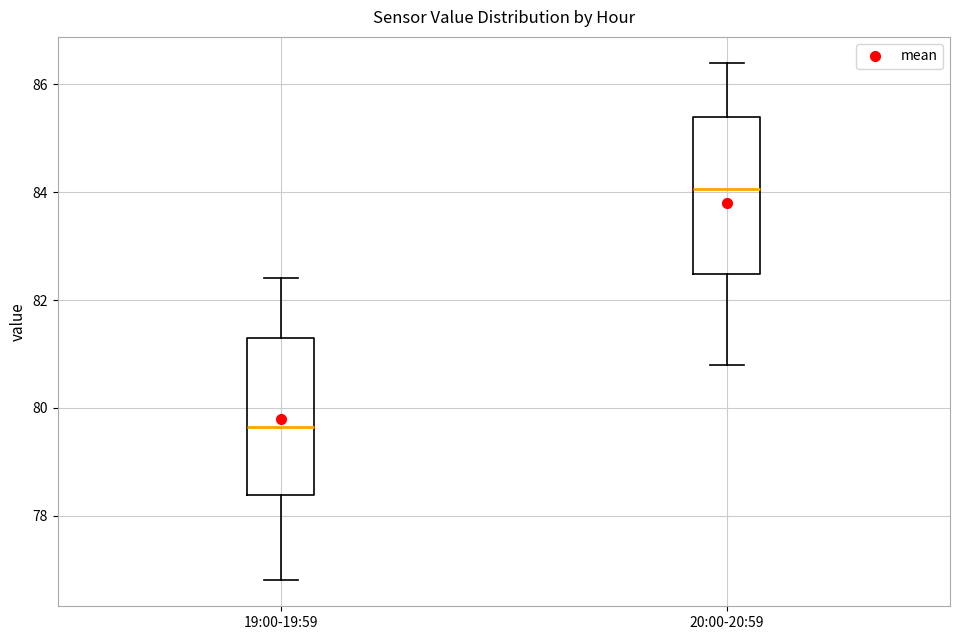

Reading left to right, read every box against the y-axis: the position of its median line, the range the box covers, and the ends of its whiskers. The values are not printed on the chart, so give them approximately, as read against the axis.

19:00-19:59: median 79.6, box 78.4 to 81.4, whiskers 76.8 to 82.4
20:00-20:59: median 84.0, box 82.4 to 85.4, whiskers 80.8 to 86.4